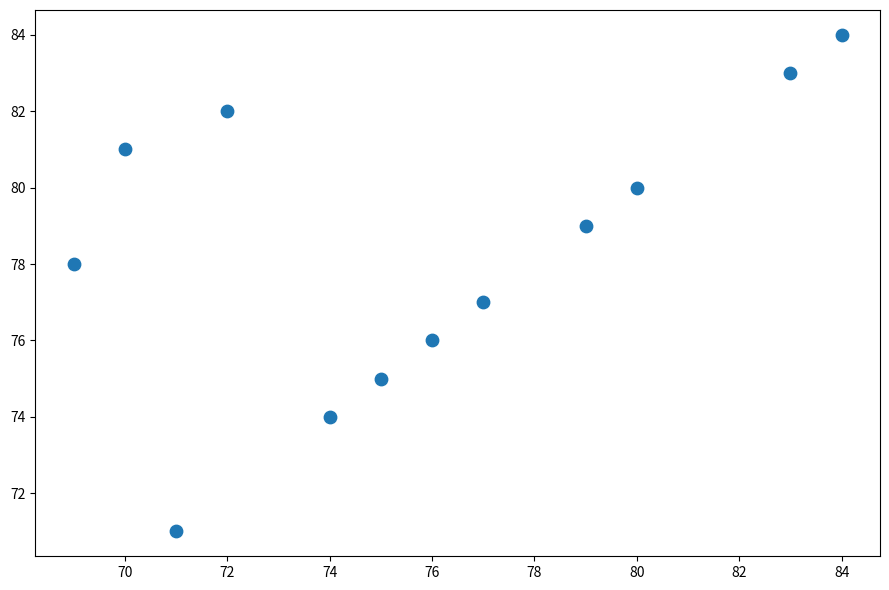

What is the average Y value?

78